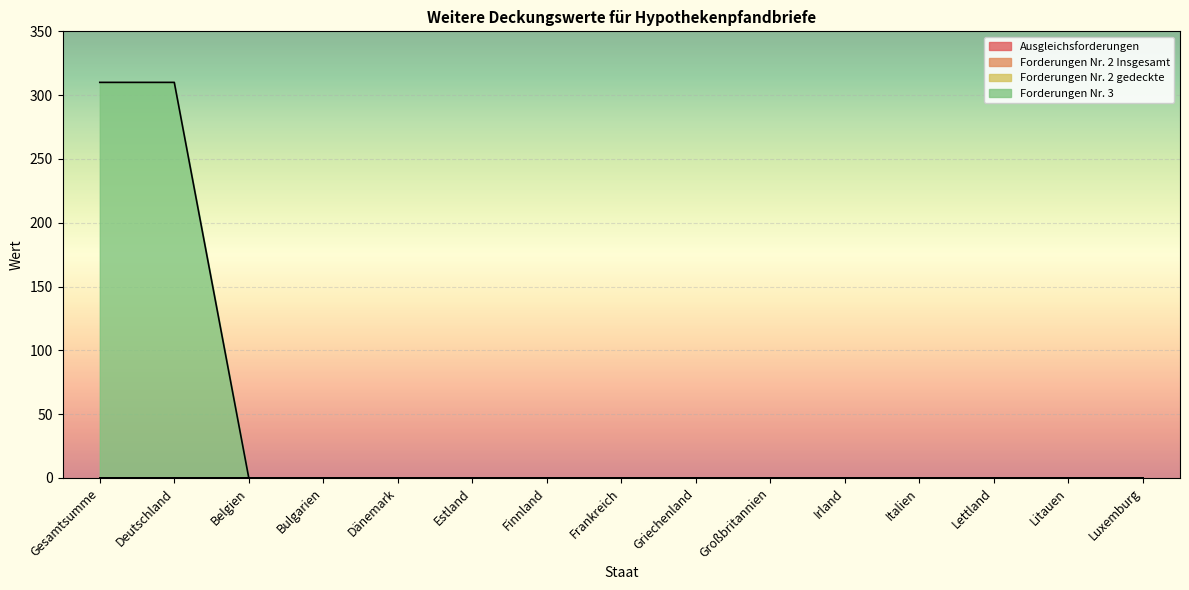

Which has a higher value, Griechenland or Großbritannien?

Griechenland